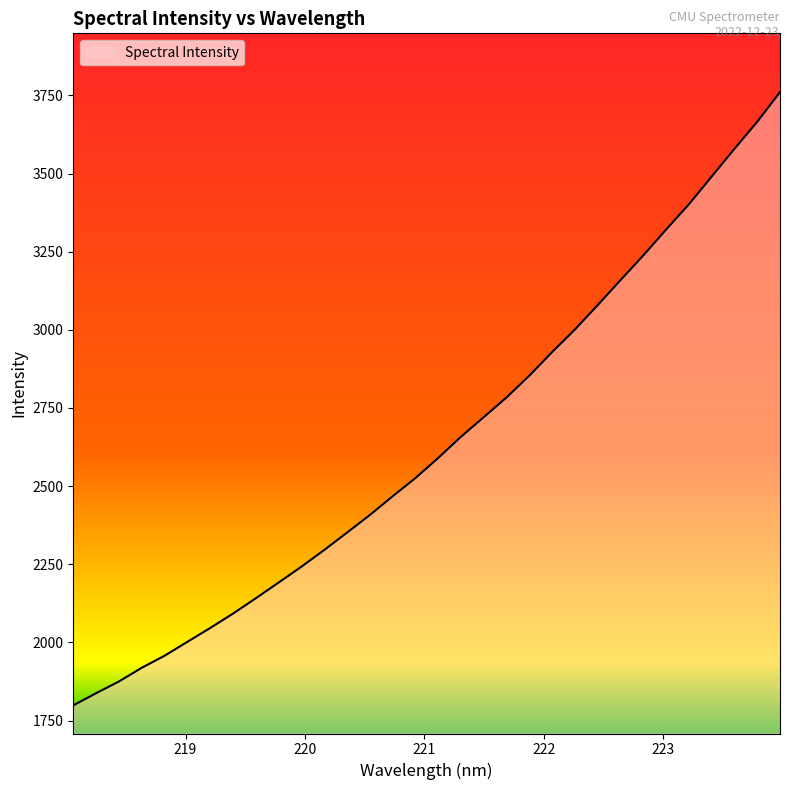

What is the maximum value shown in the chart?

3760.5